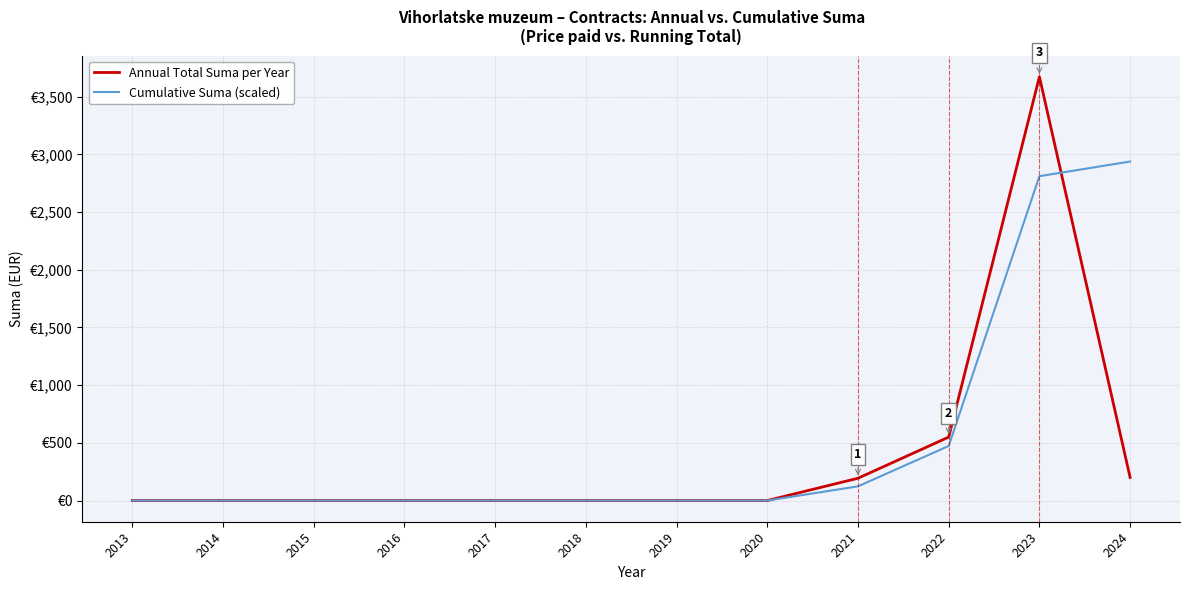

At how many categories does at least one series exceed 2819?

2